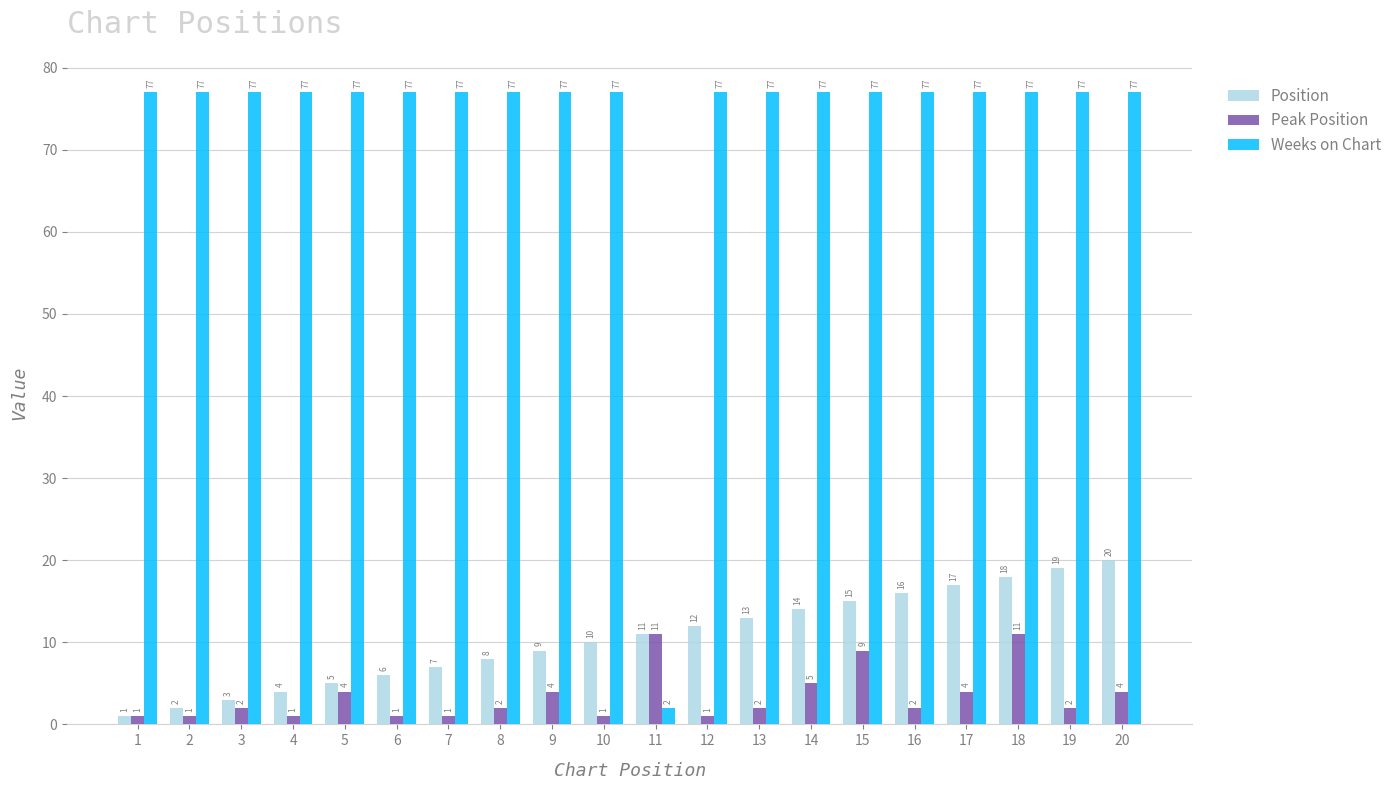

Does the chart contain stacked bars?

No